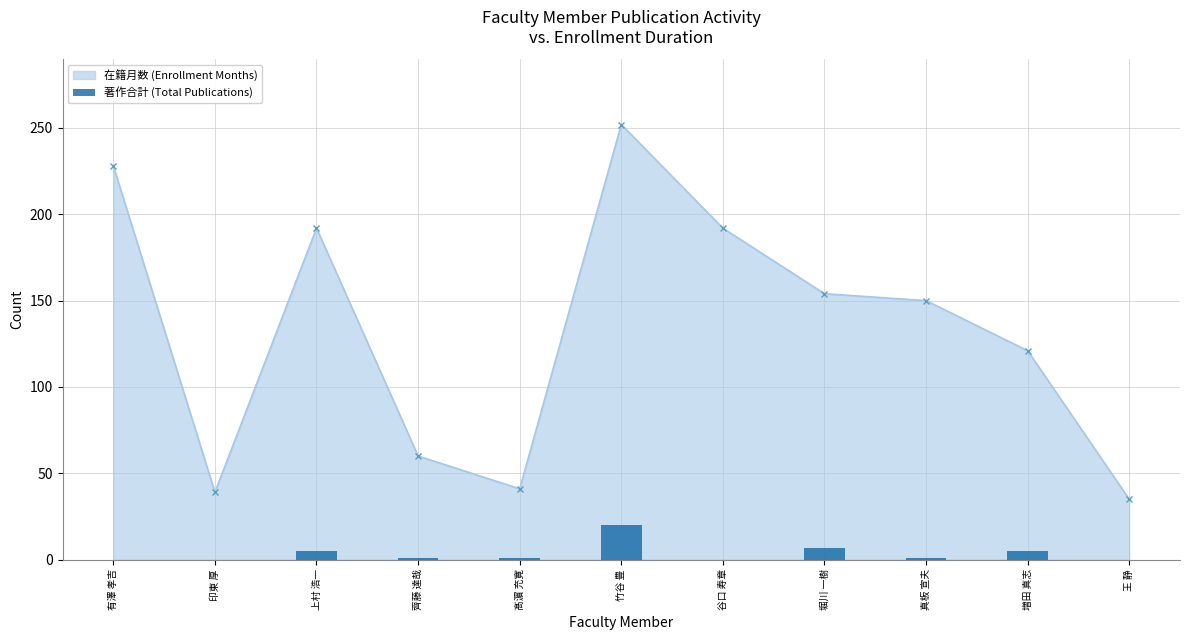

How many positive values are there?

7